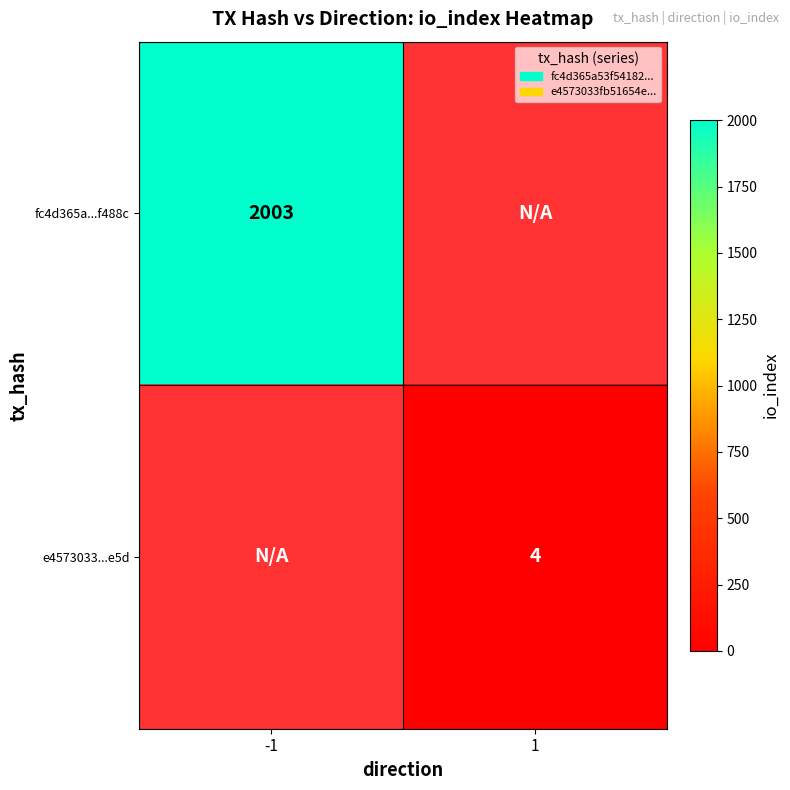

Is it true that e4573033...e5d equals 4 at 1?

True